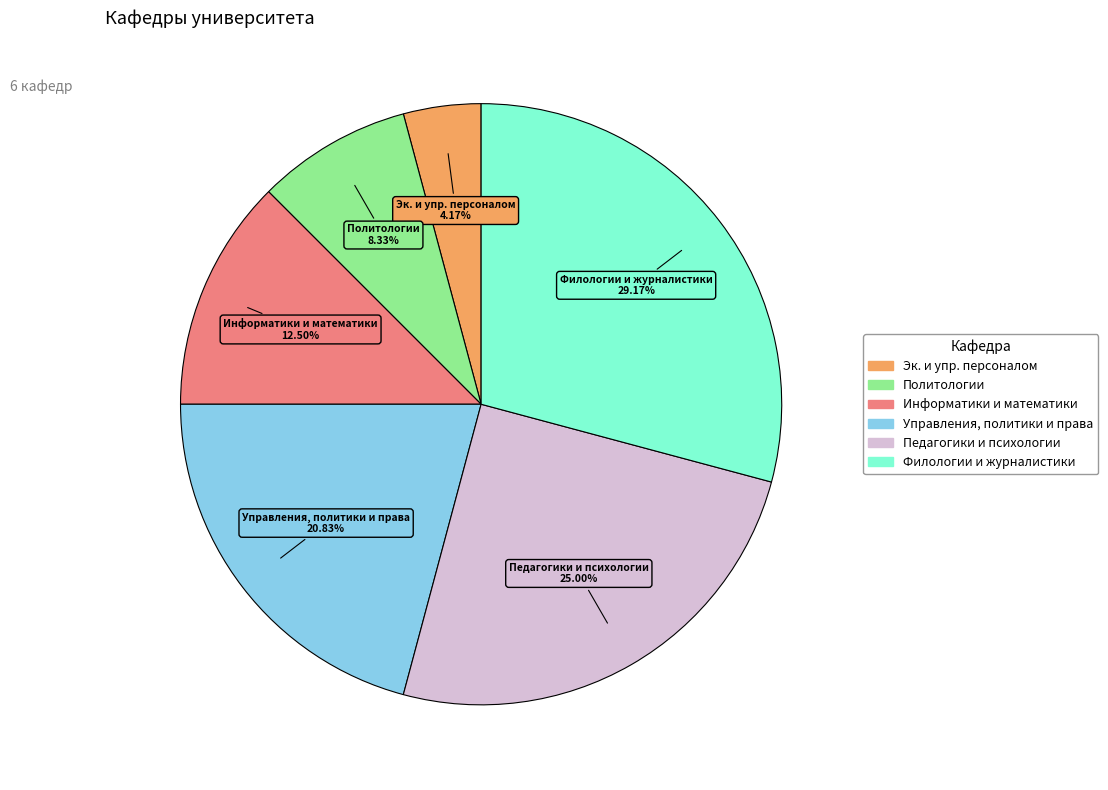

Is there any slice that represents more than half of the pie?

No